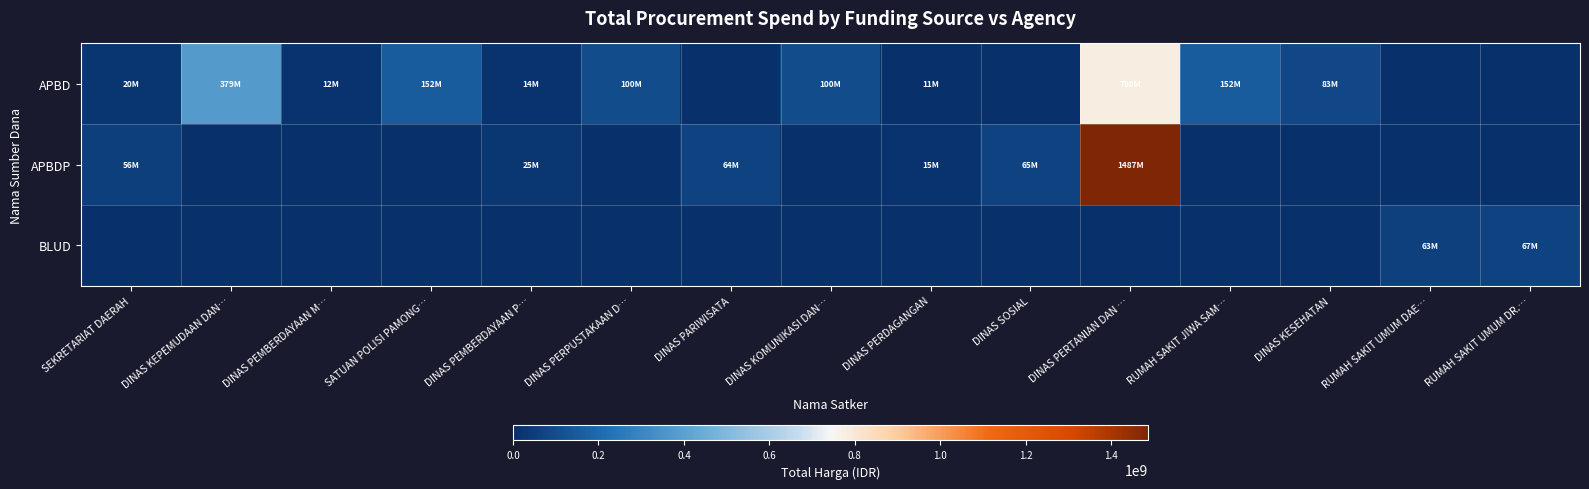

List the series in order of their peak value, highest first.

APBDP, APBD, BLUD